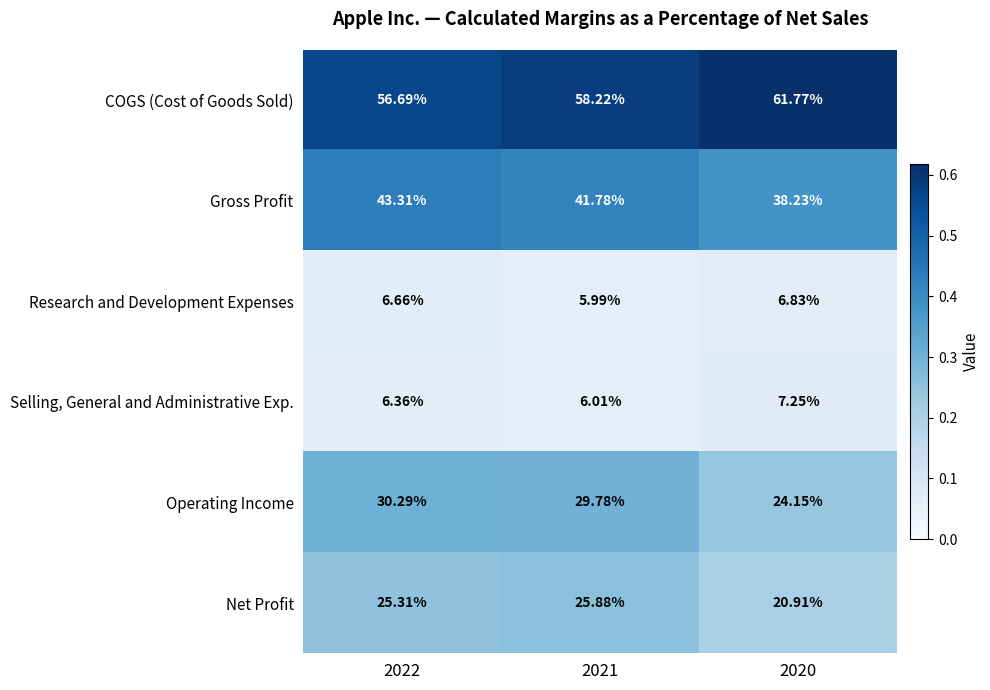

What is the minimum value shown in the chart?

6.0